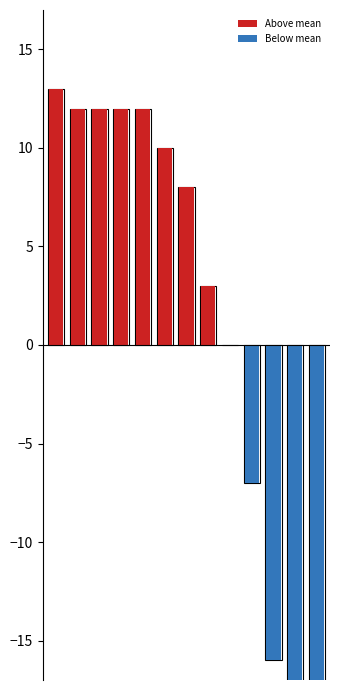

Are the bars horizontal?

No